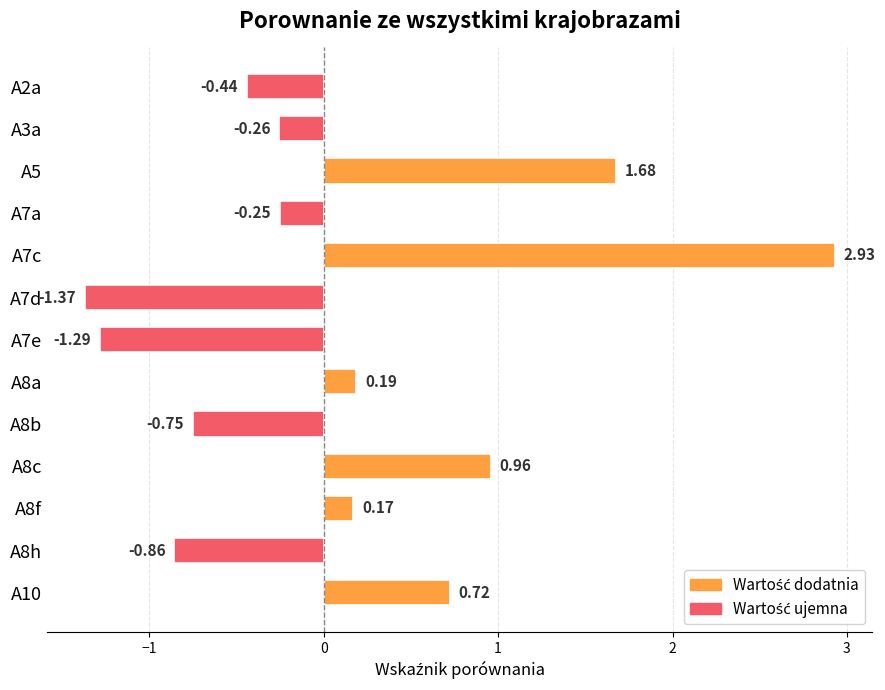

At which category does the chart reach its peak across all series?

A7c